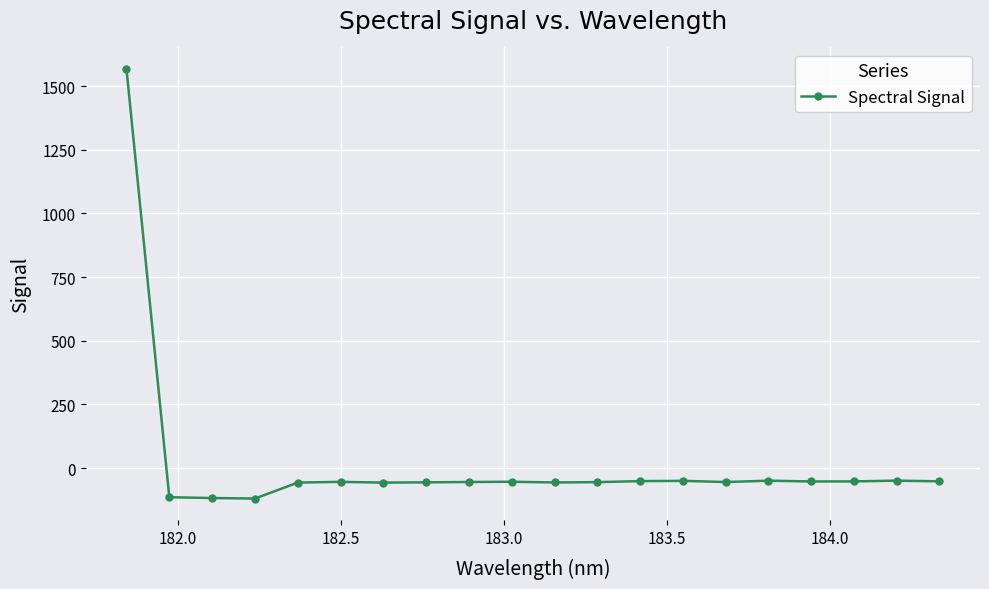

How many categories are shown in the chart?

20